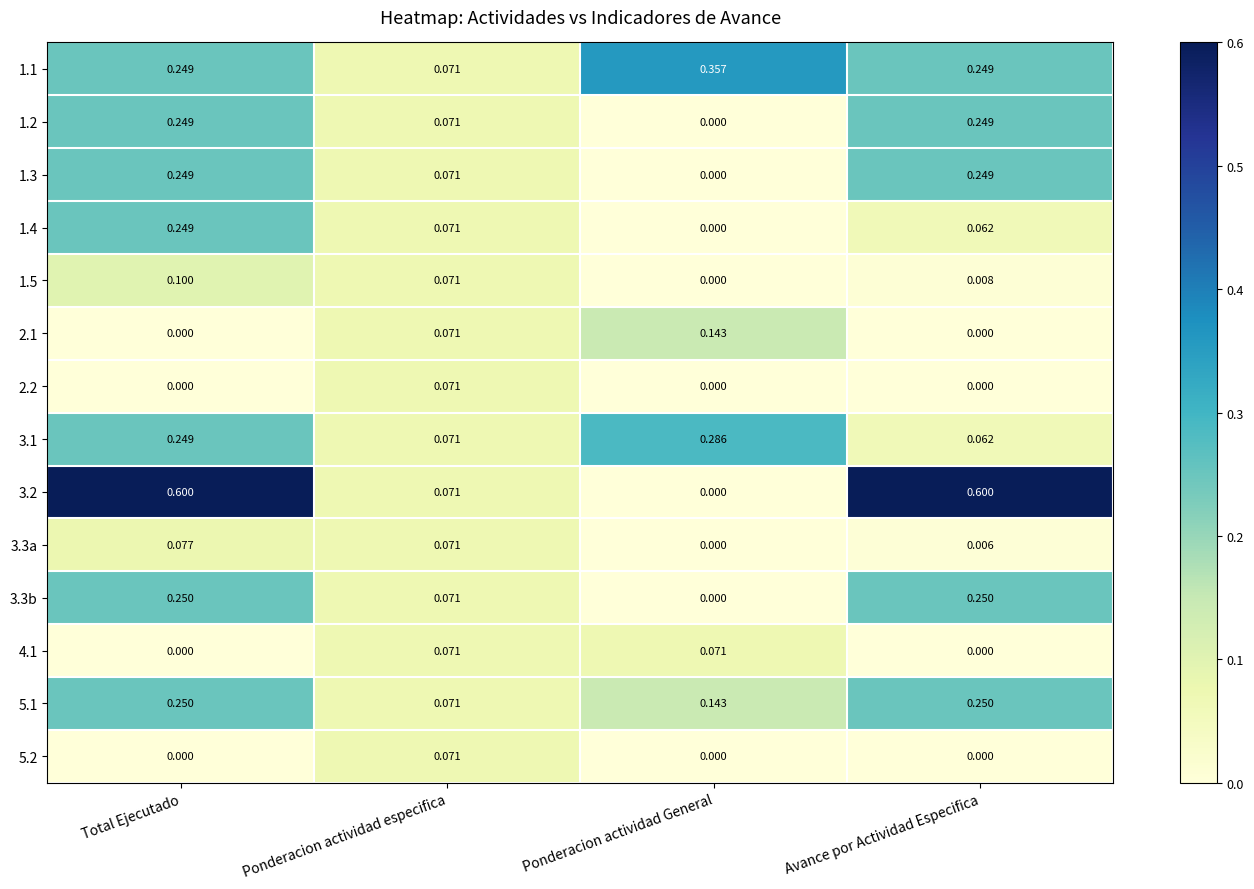

Between Ponderacion actividad General and Avance por Actividad Especifica, which series saw the biggest shift?

3.2